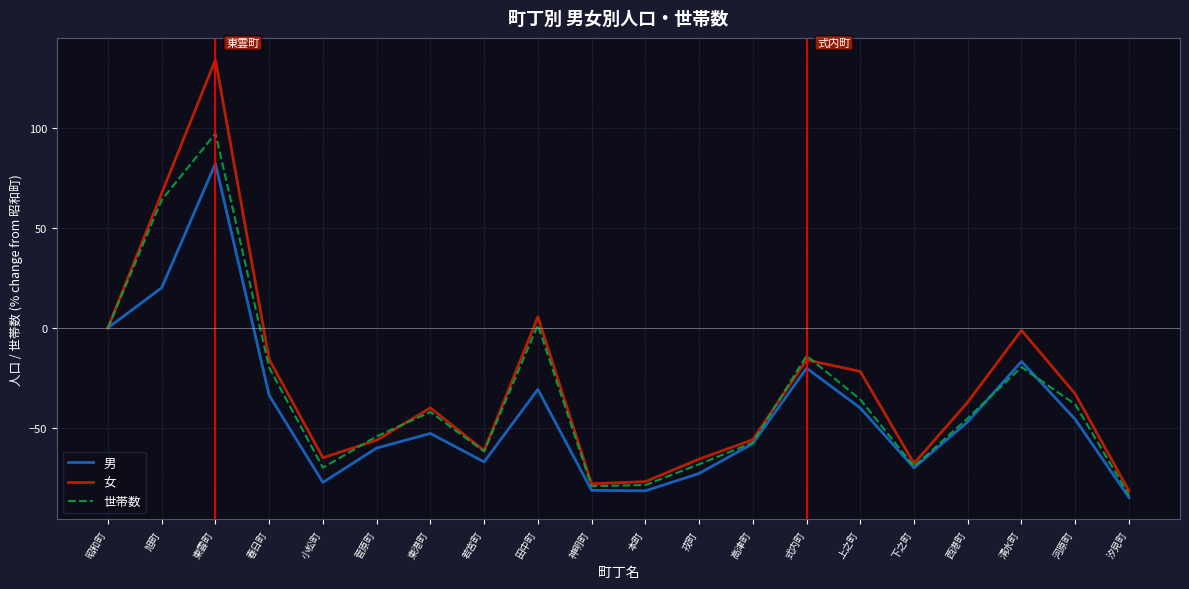

Which series has the largest range (max minus min)?

女